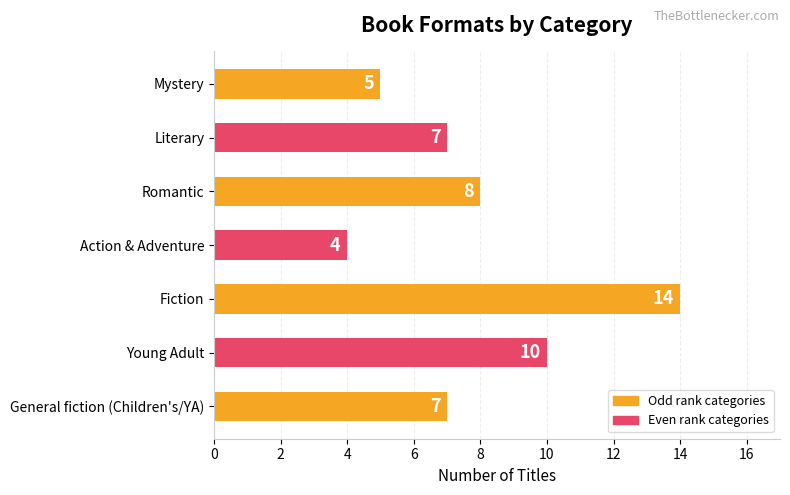

How many series are shown in this chart?

1